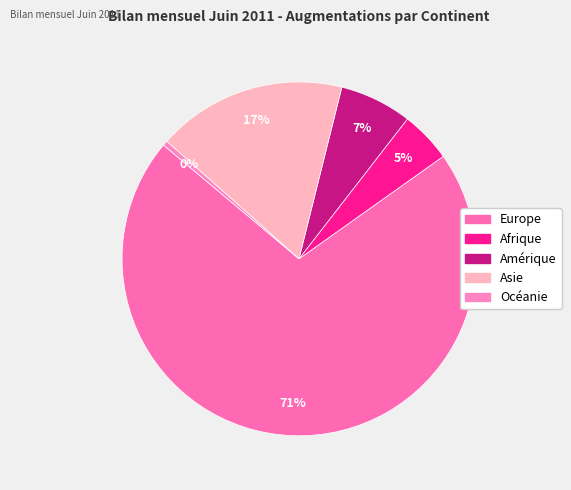

Which category accounts for the majority?

Europe